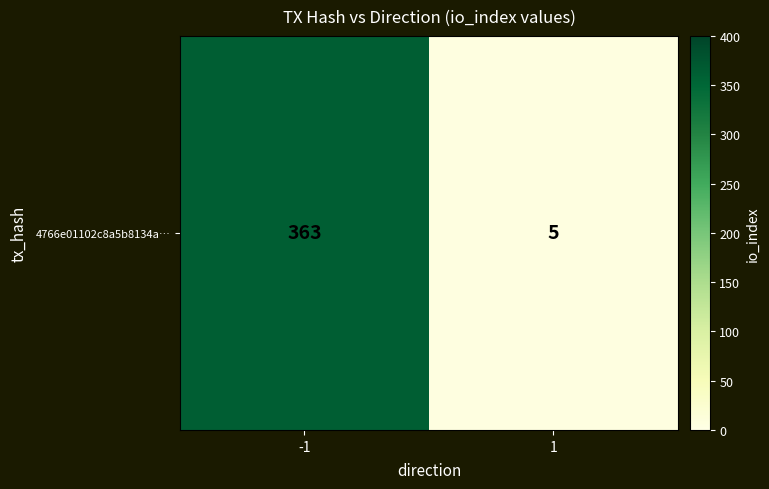

Rank the categories by value from lowest to highest.

1, -1